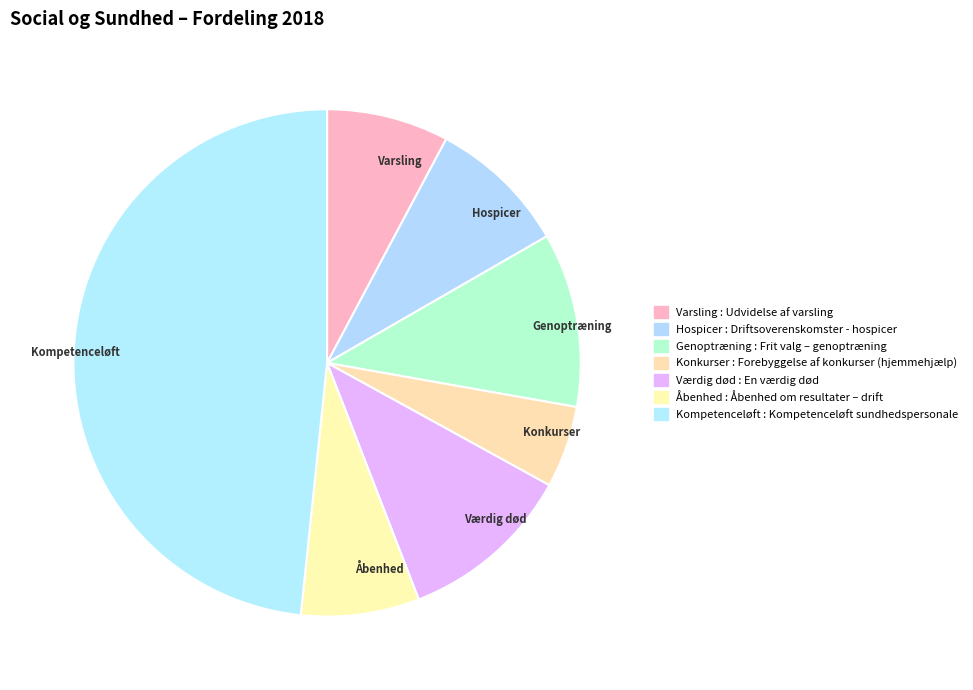

How many segments does this pie chart have?

7